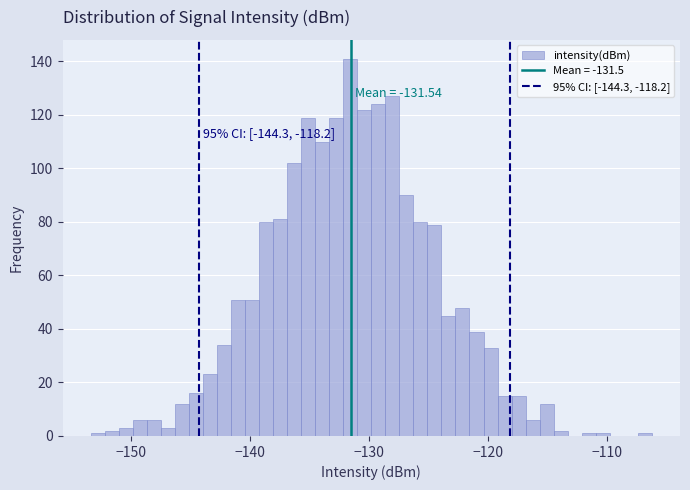

Read against the x-axis, roughly where is the centre of the tallest bar?

-132